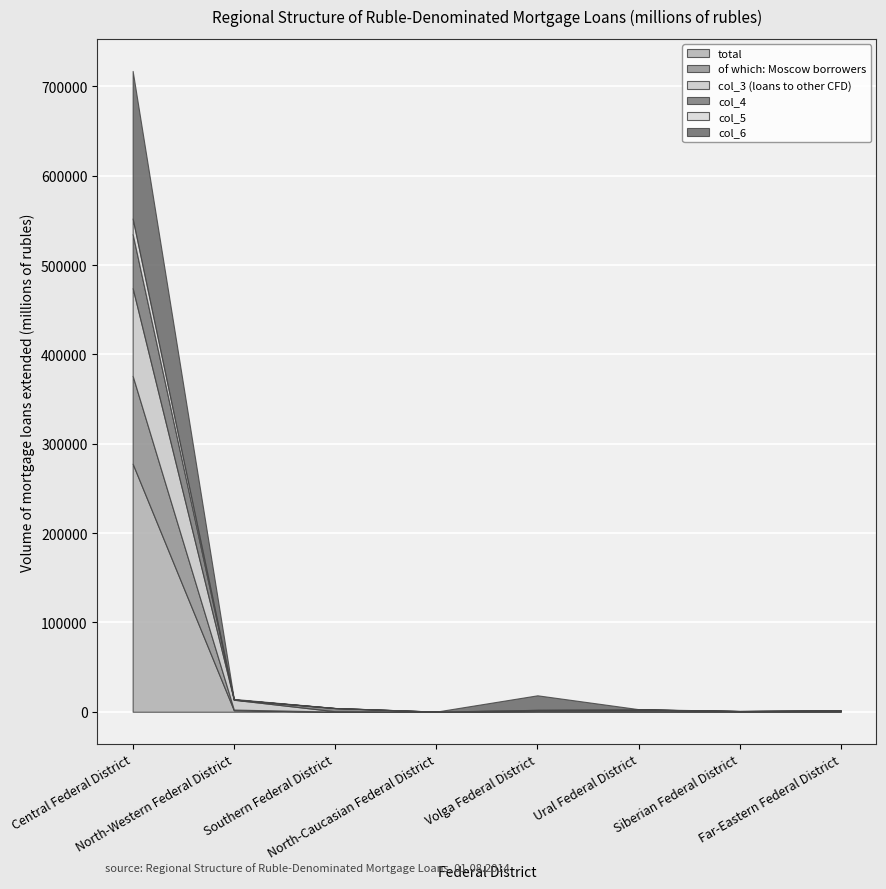

Between which two adjacent categories do col_4 and col_6 first intersect?

North-Western Federal District and Southern Federal District